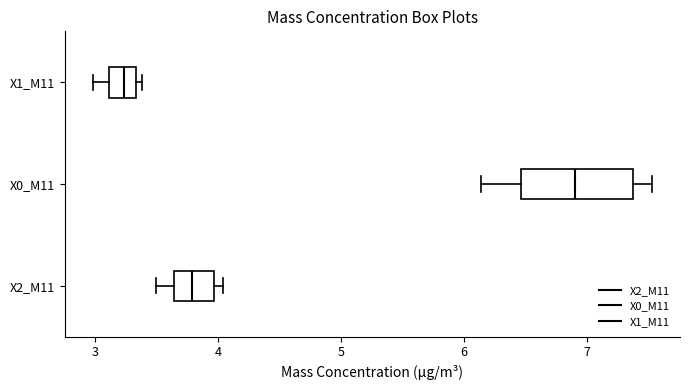

Reading bottom to top, transcribe this box plot: for each box, give where its median line is, the range the box spans, and where its two whiskers end, as read against the x-axis. The values are not printed on the chart, so give them approximately, as read against the axis.

X2_M11: median 3.8, box 3.6 to 4.0, whiskers 3.5 to 4.0 (just right of the box's right edge)
X0_M11: median 6.9, box 6.5 to 7.4, whiskers 6.1 to 7.5
X1_M11: median 3.2, box 3.1 to 3.3, whiskers 3.0 to 3.4